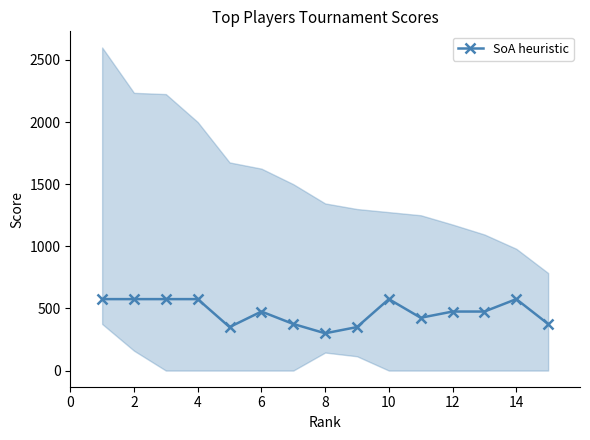

True or false: SoA heuristic has more than 0 interior local peaks.

True